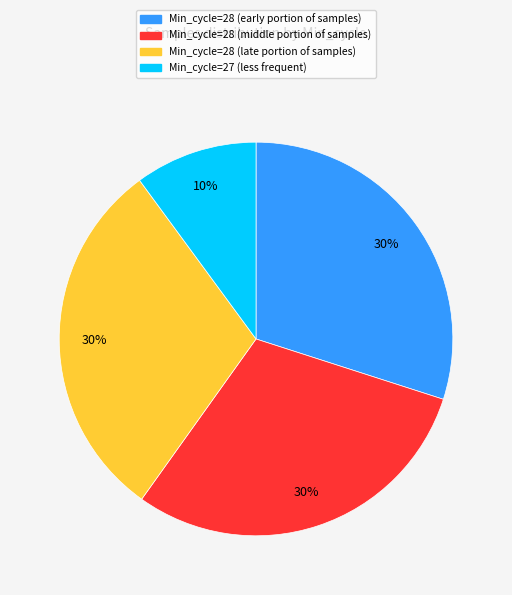

To the nearest percent, what is the difference between the largest and smallest slice percentages?

20%